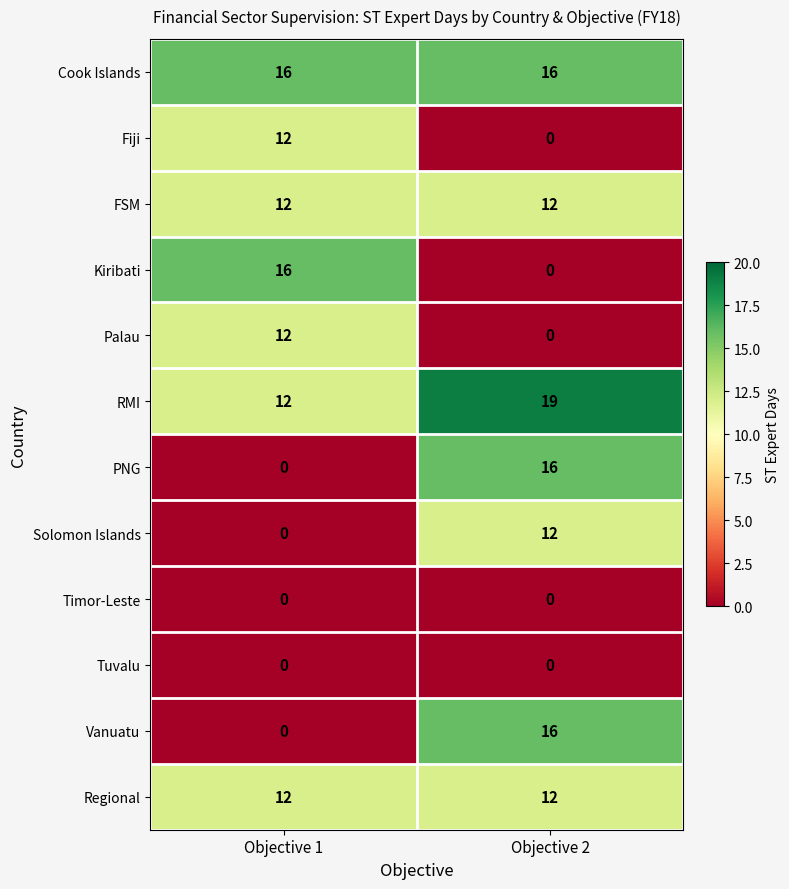

What is the spread (max minus min) of values at Objective 1?

16